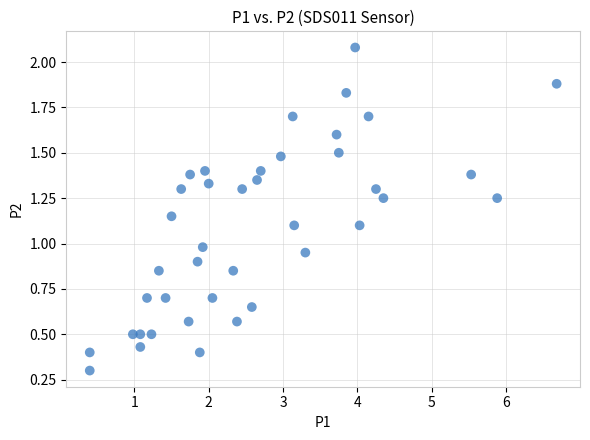

What is the range of X values (max minus min)?

6.3